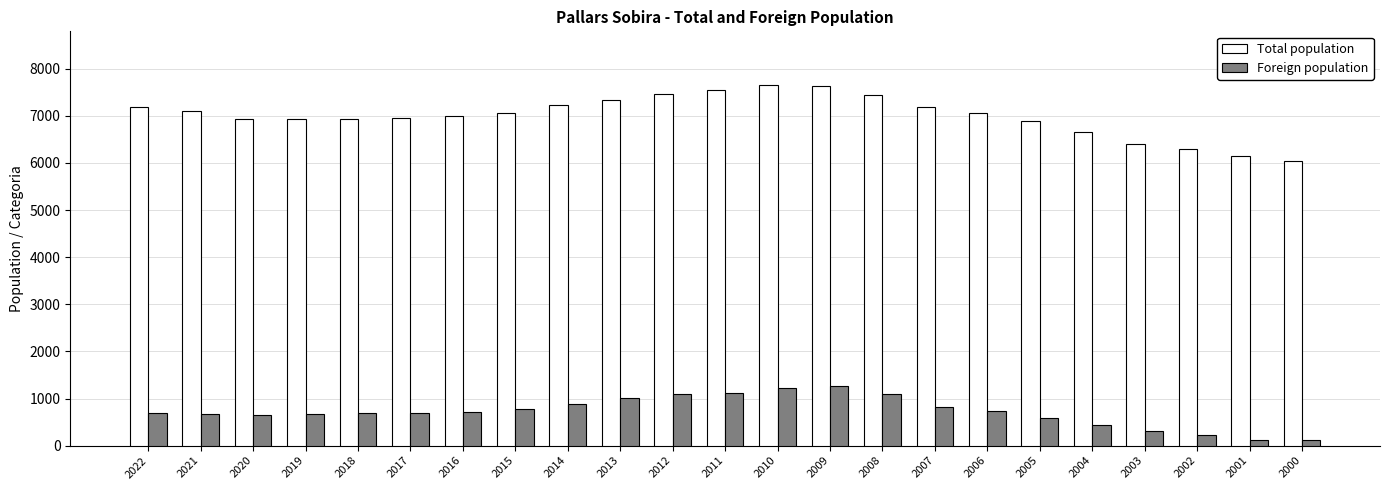

The value of Total population at 2012 is 7457. True or false?

True